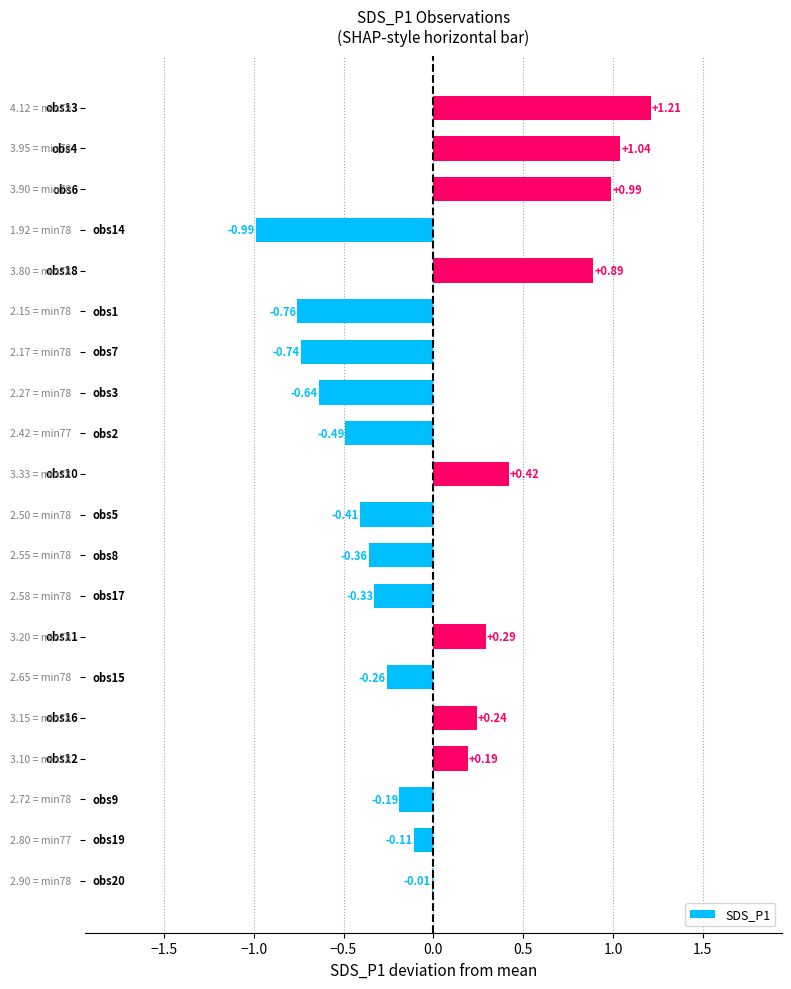

How many data points are above 0?

8